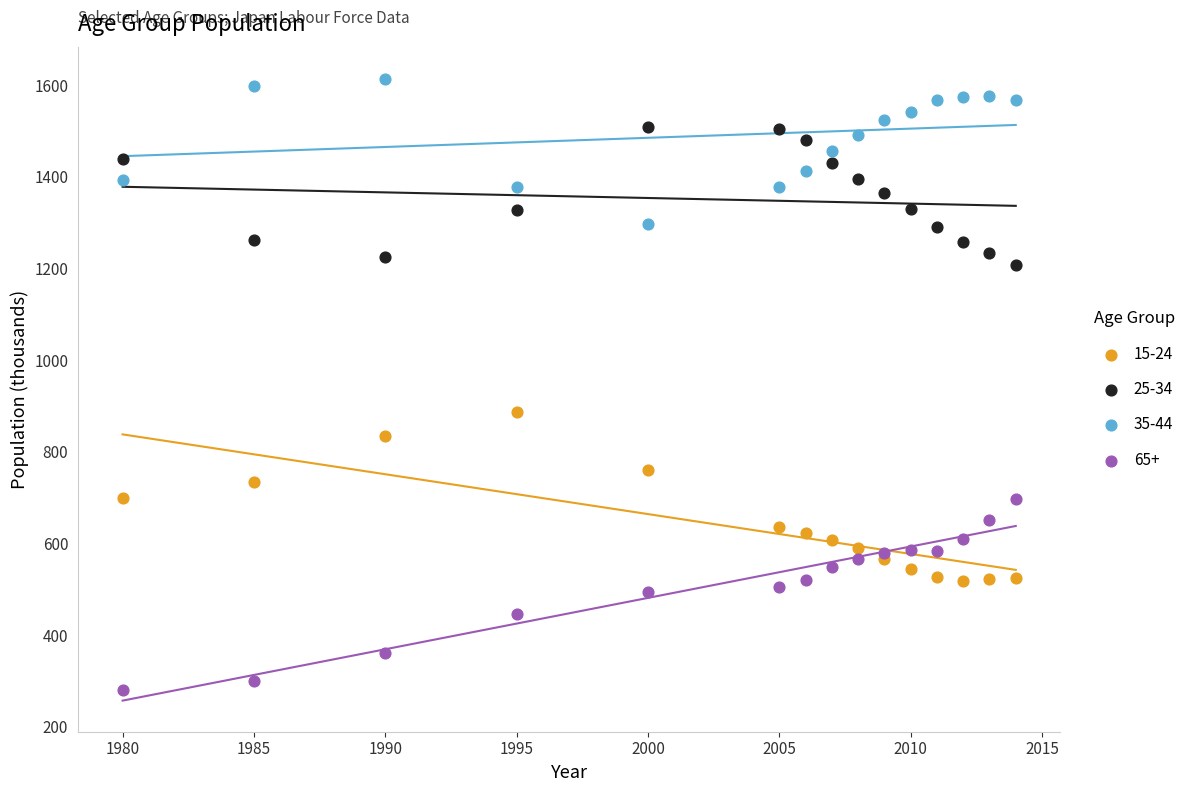

Across all series, what Y value is closest to 946?

886